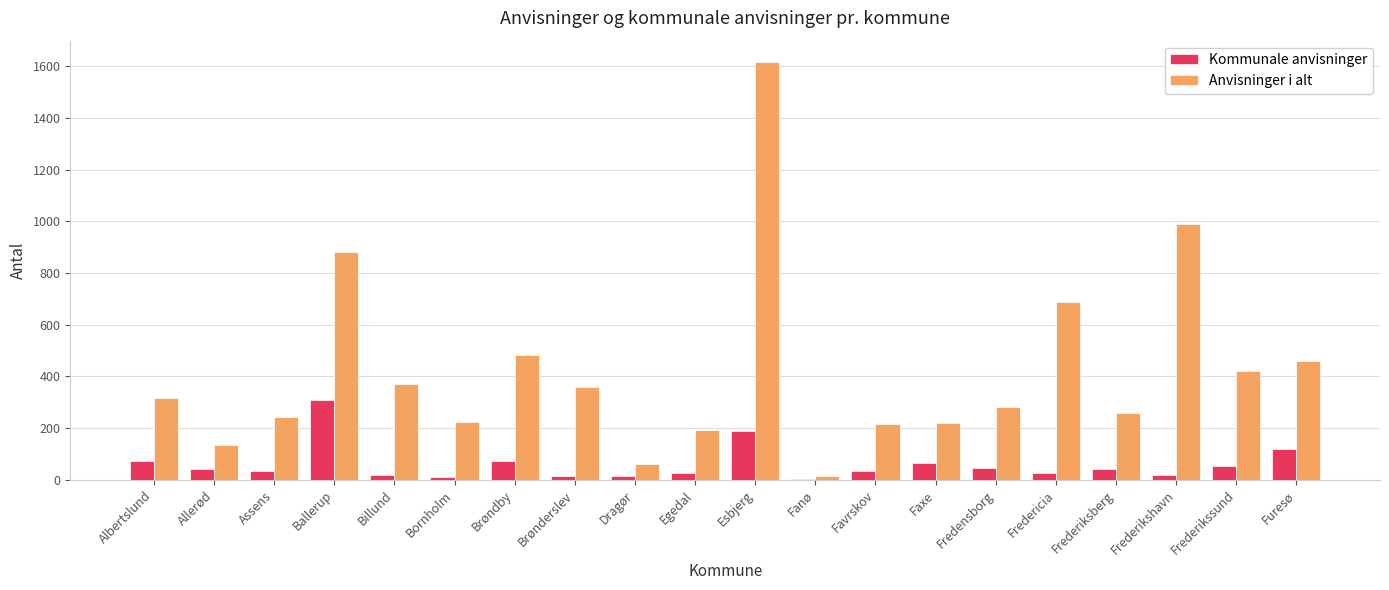

What is the sum of the Kommunale anvisninger values at Brøndby and Billund?

91